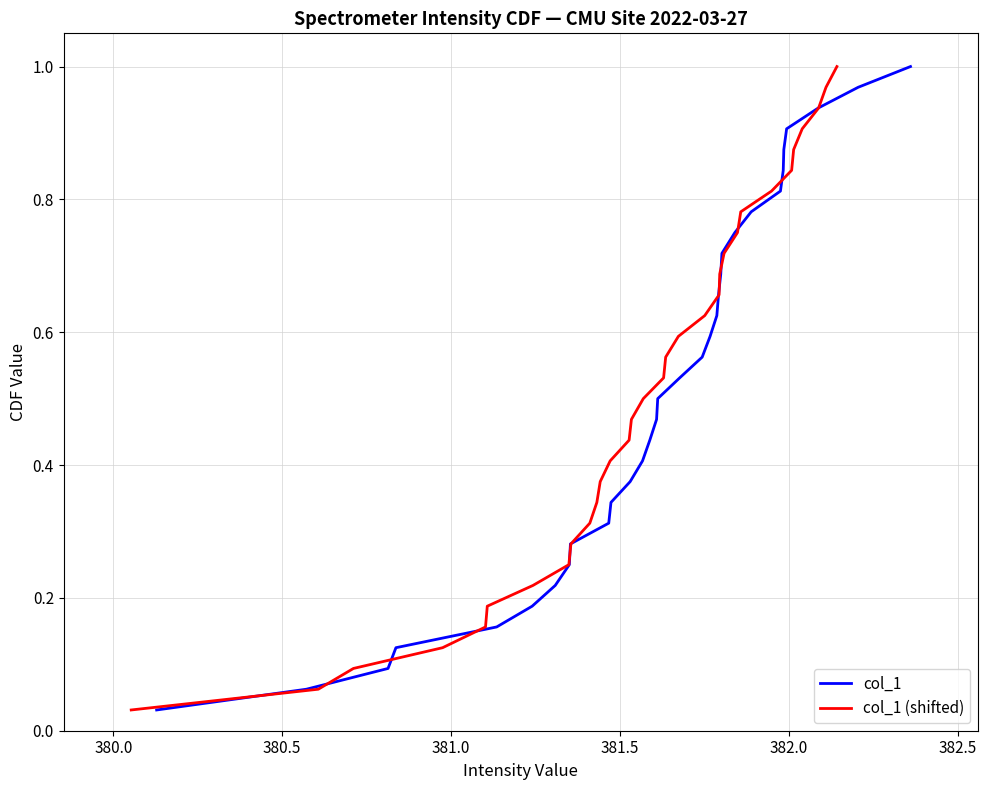

True or false: col_1 has more than 0 interior local peaks.

False